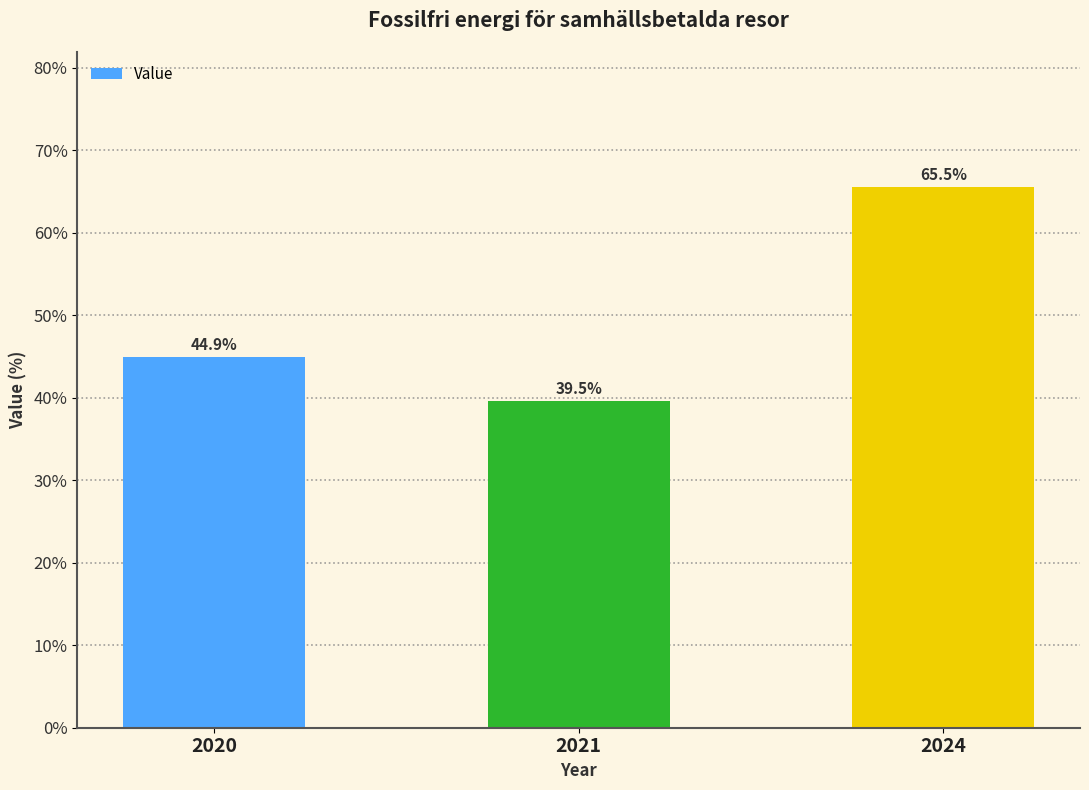

The chart shows a value of 44.9 at 2020. True or false?

True